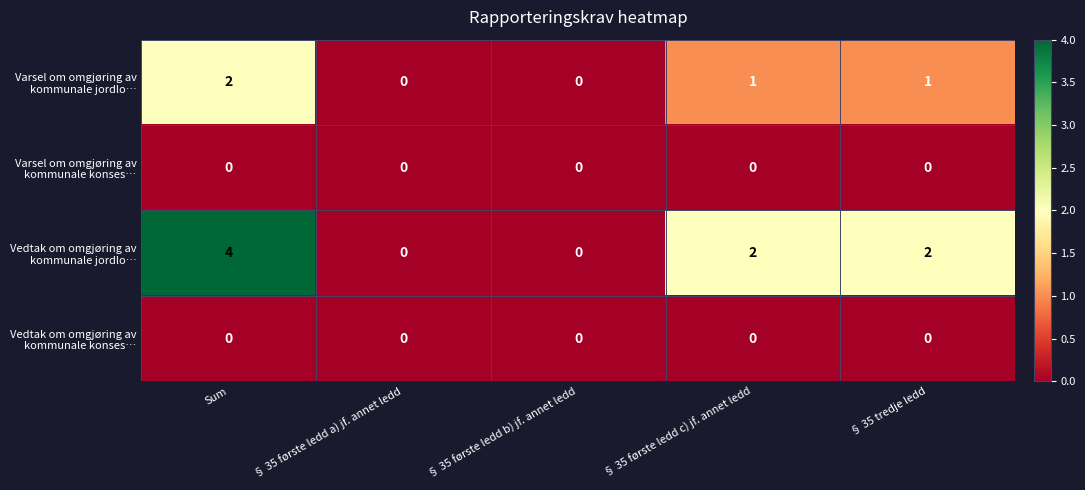

How many data points does each series have?

5